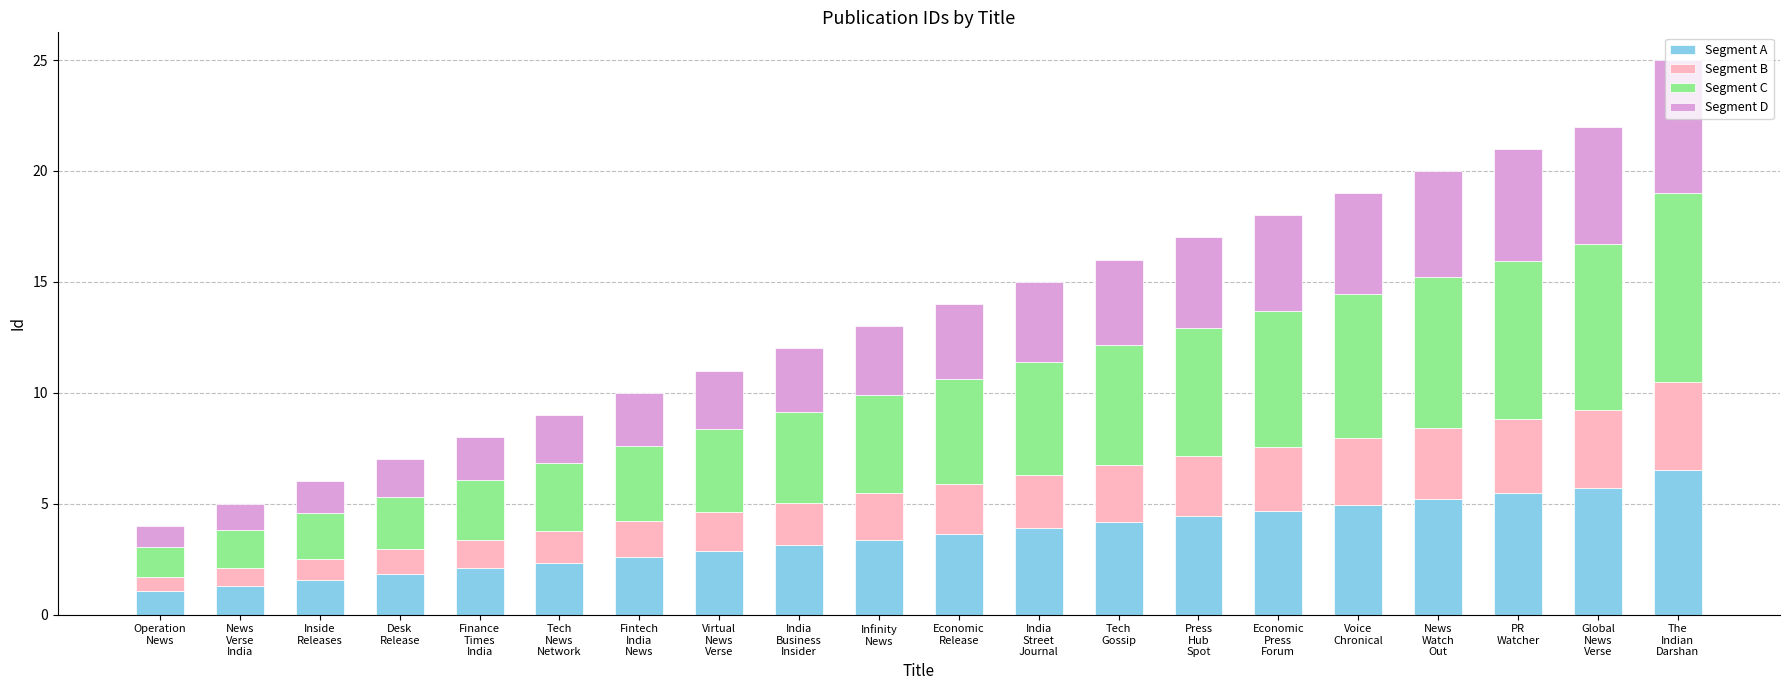

What is the minimum value for Segment A?

1.0